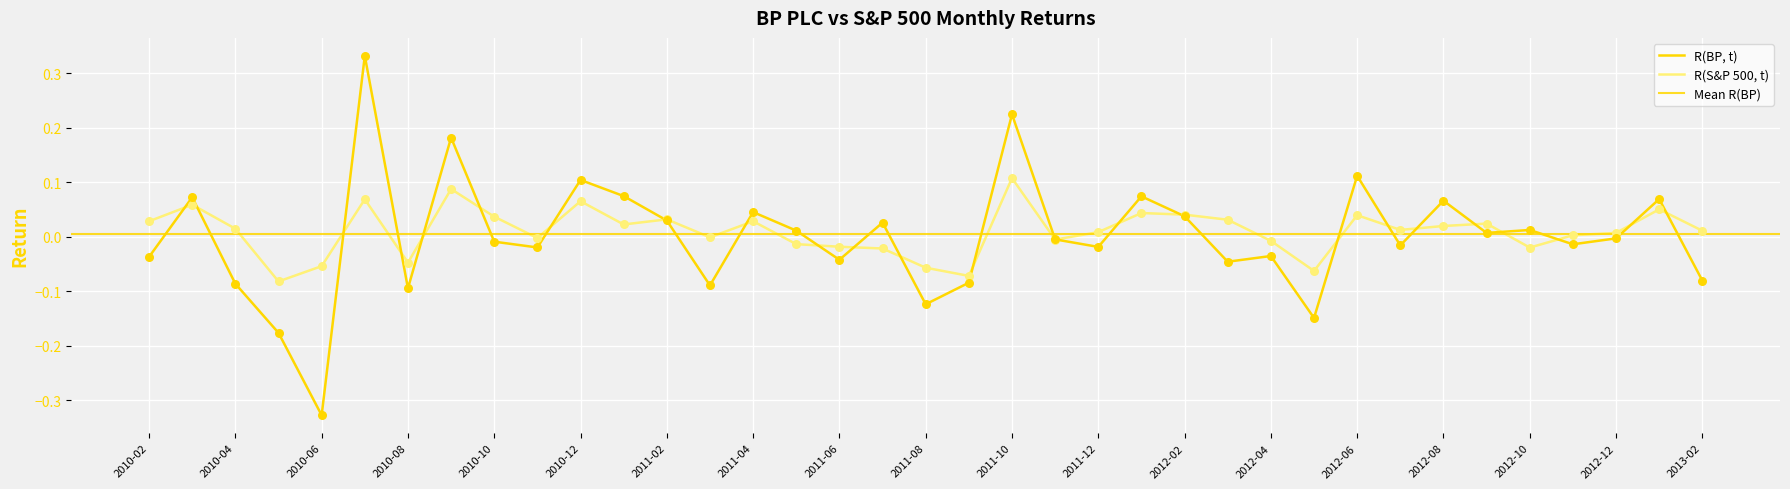

Which series has the widest spread of Y values?

R(BP, t)